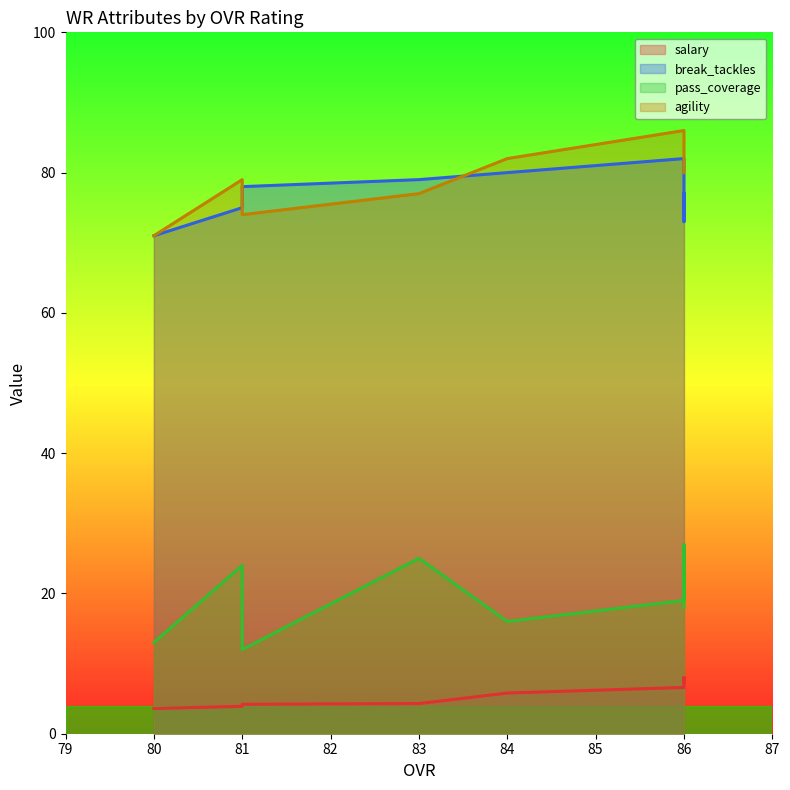

Reading left to right, transcribe all the data shown in this chart.

salary: 86=8.0	86=7.4	86=6.6	84=5.8	83=4.3	81=3.9	81=4.2	80=3.6
break_tackles: 86=73.0	86=77.0	86=82.0	84=80.0	83=79.0	81=75.0	81=78.0	80=71.0
pass_coverage: 86=27.0	86=18.0	86=19.0	84=16.0	83=25.0	81=24.0	81=12.0	80=13.0
agility: 86=82.0	86=80.0	86=86.0	84=82.0	83=77.0	81=79.0	81=74.0	80=71.0